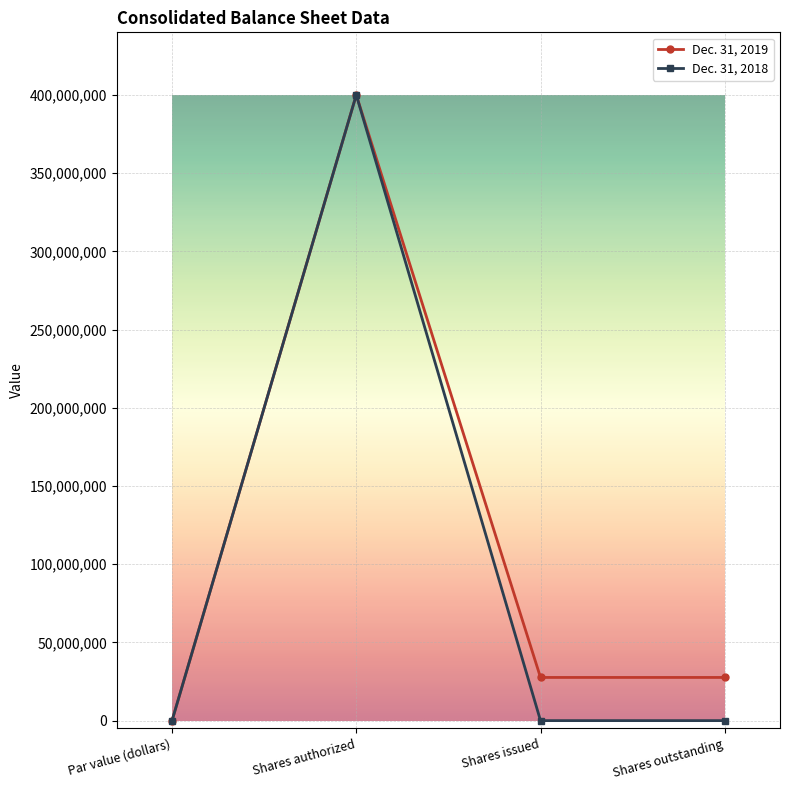

True or false: Dec. 31, 2018 has more than 0 interior local peaks.

True